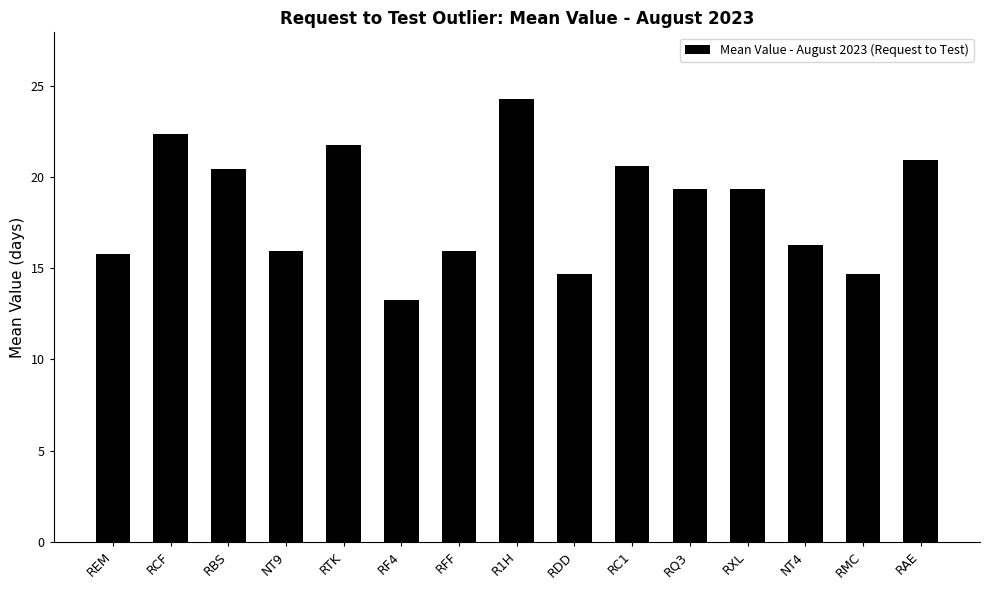

What is the sum of the values at RTK and RFF?

37.7